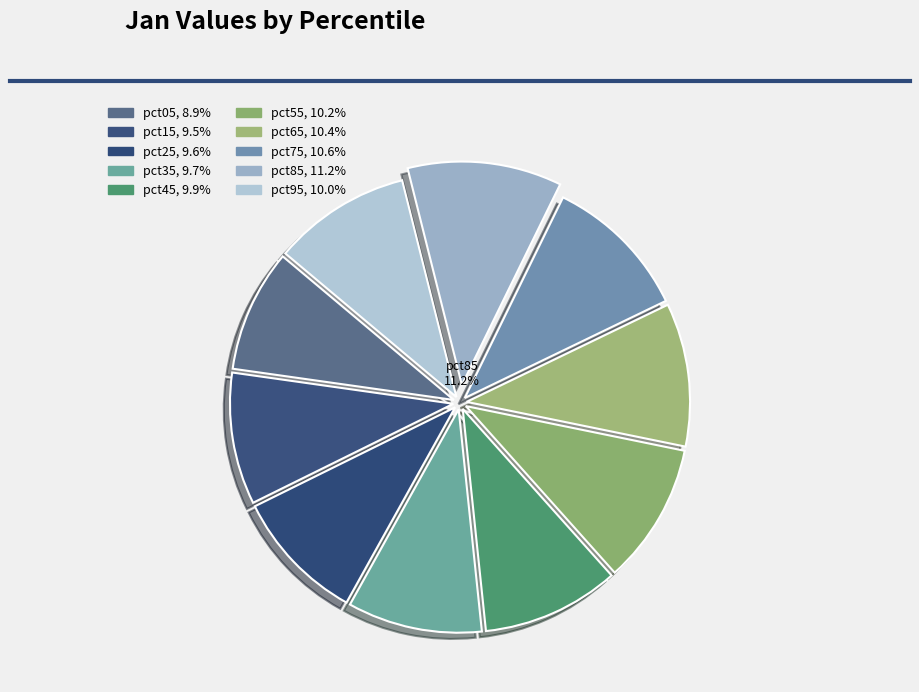

Is pct55 the majority of the pie?

No